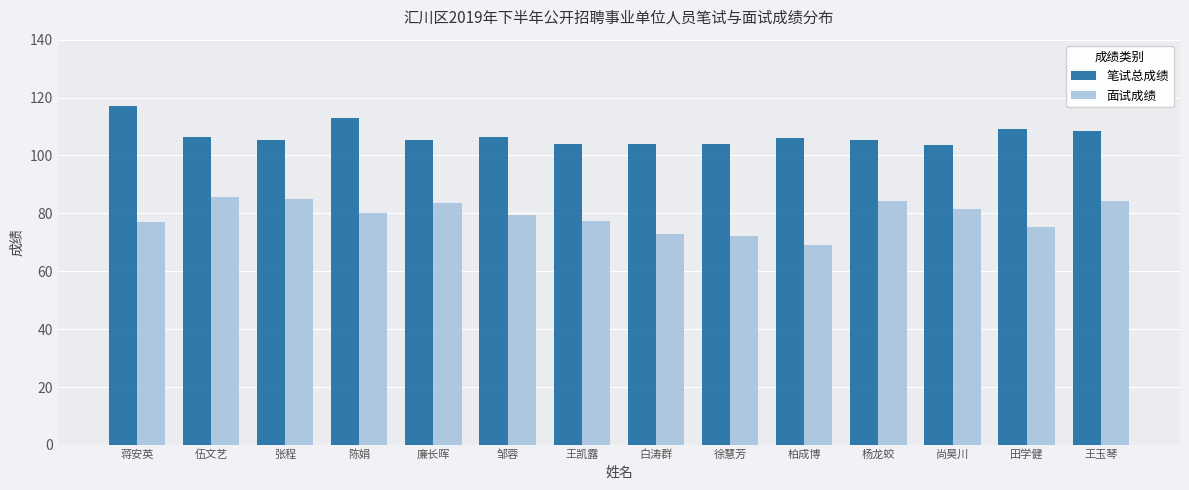

Which series has the largest total across all categories?

笔试总成绩